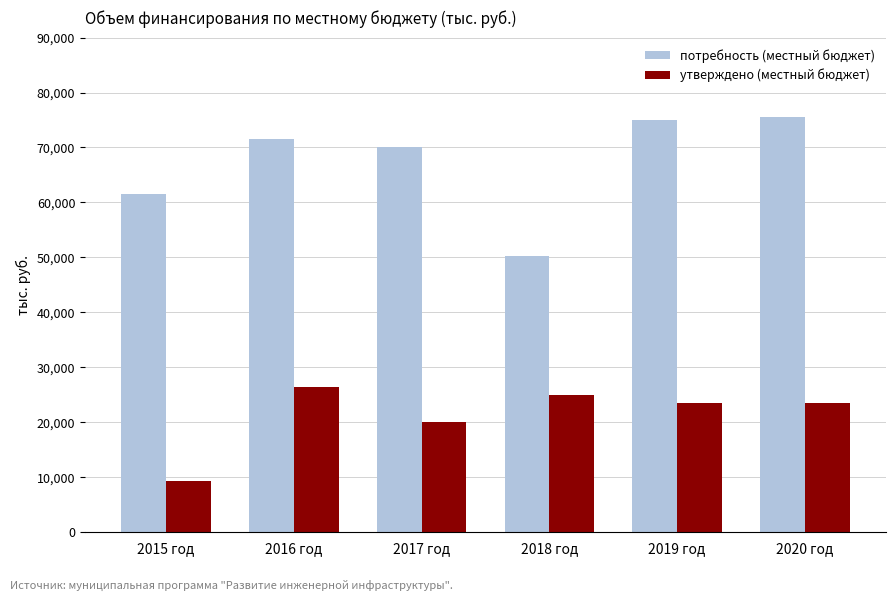

How many values in the утверждено (местный бюджет) series are below 23497?

2